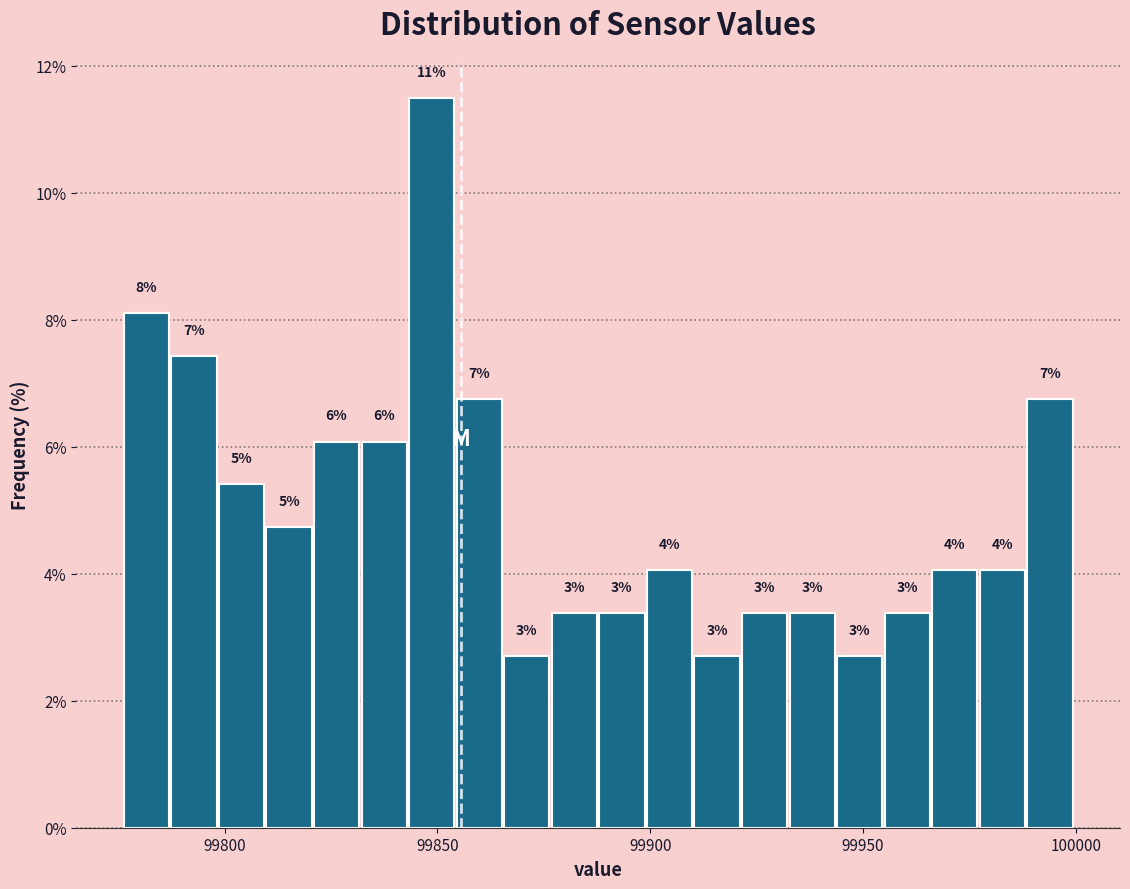

Around what value on the x-axis is the tallest bar? Give the approximate position of its centre, as read against the axis.

99850